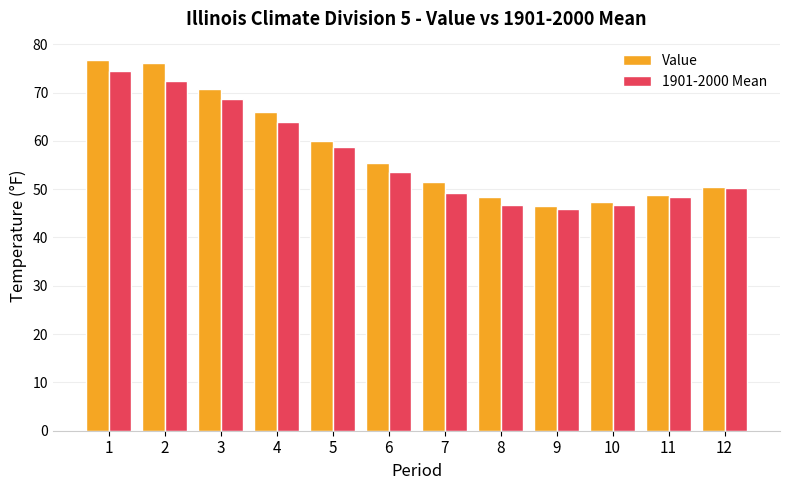

Are the bars horizontal?

No